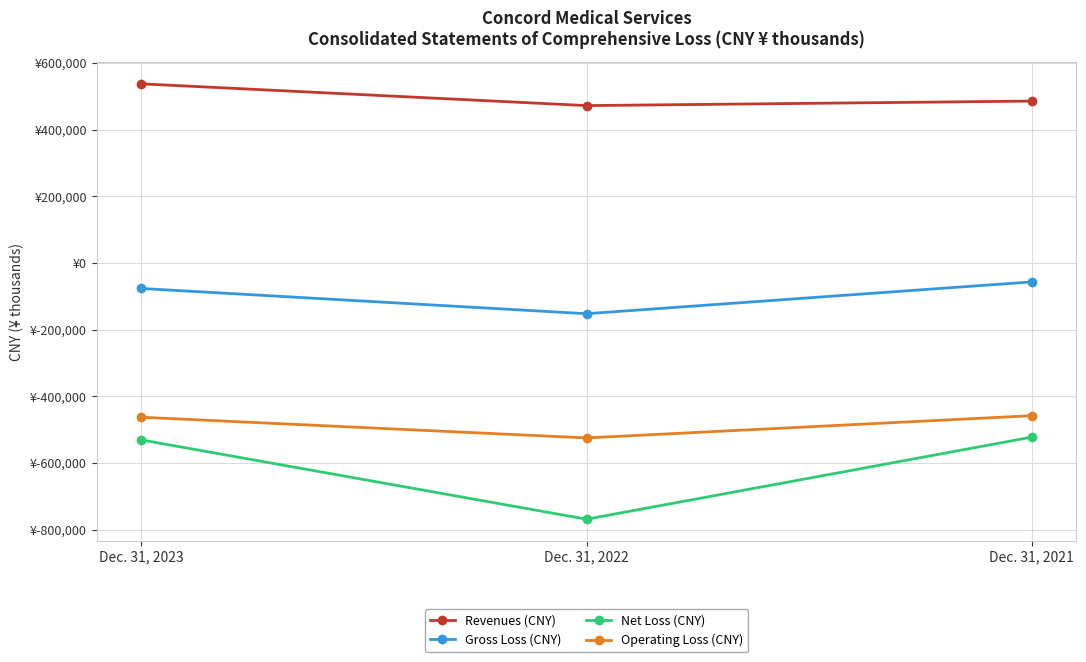

Is this an area chart (filled region under the line)?

No